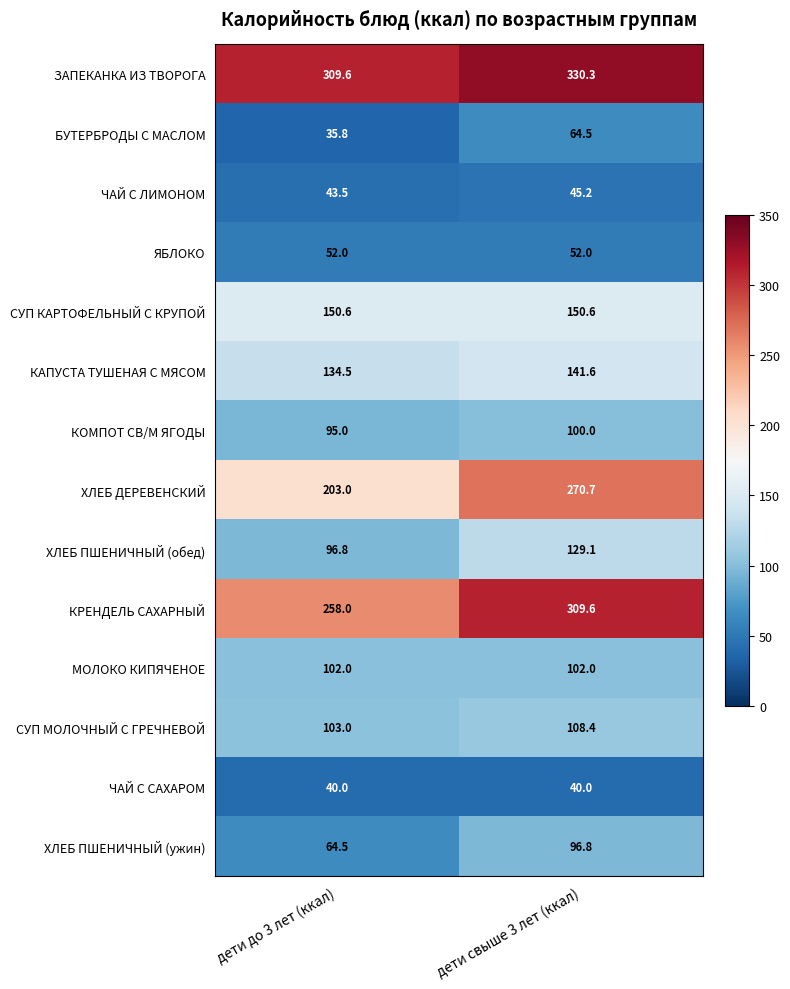

Reading left to right, transcribe all the data shown in this chart.

ЗАПЕКАНКА ИЗ ТВОРОГА: 309.6	330.3
БУТЕРБРОДЫ С МАСЛОМ: 35.8	64.5
ЧАЙ С ЛИМОНОМ: 43.5	45.2
ЯБЛОКО: 52.0	52.0
СУП КАРТОФЕЛЬНЫЙ С КРУПОЙ: 150.6	150.6
КАПУСТА ТУШЕНАЯ С МЯСОМ: 134.5	141.6
КОМПОТ СВ/М ЯГОДЫ: 95.0	100.0
ХЛЕБ ДЕРЕВЕНСКИЙ: 203.0	270.7
ХЛЕБ ПШЕНИЧНЫЙ (обед): 96.8	129.1
КРЕНДЕЛЬ САХАРНЫЙ: 258.0	309.6
МОЛОКО КИПЯЧЕНОЕ: 102.0	102.0
СУП МОЛОЧНЫЙ С ГРЕЧНЕВОЙ: 103.0	108.4
ЧАЙ С САХАРОМ: 40.0	40.0
ХЛЕБ ПШЕНИЧНЫЙ (ужин): 64.5	96.8